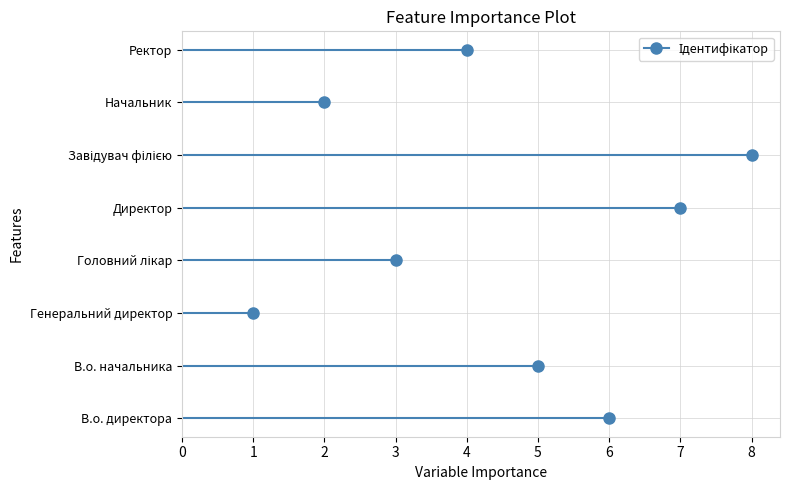

Rank the categories by value from highest to lowest.

Завідувач філією, Директор, В.о. директора, В.о. начальника, Ректор, Головний лікар, Начальник, Генеральний директор